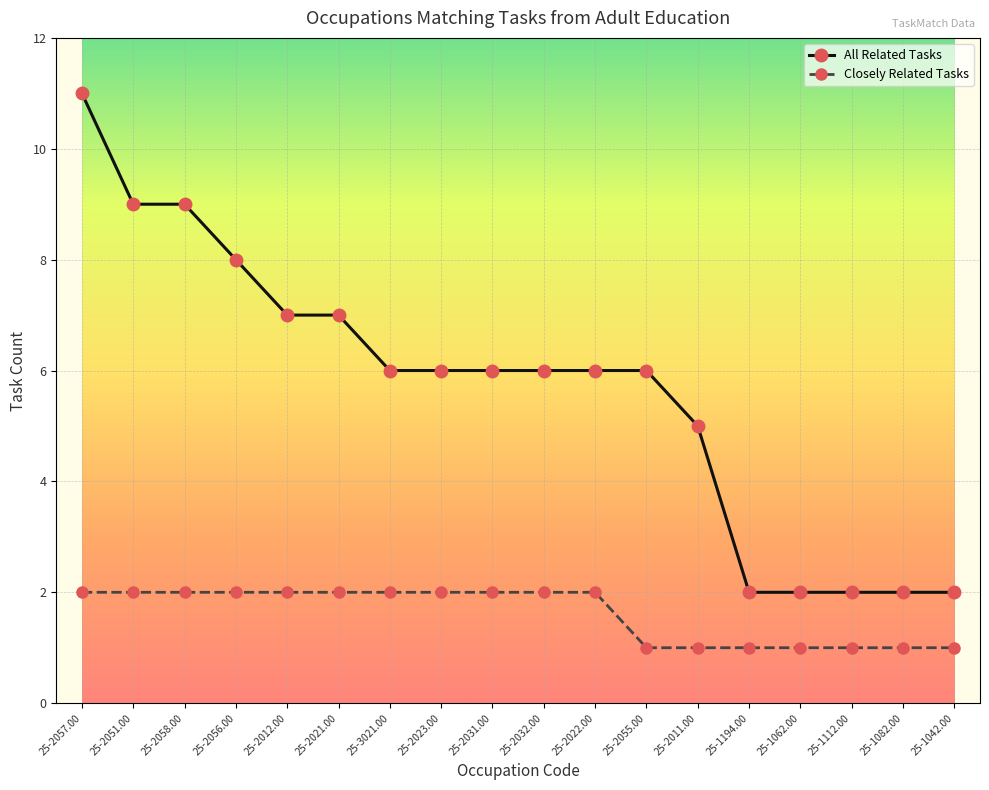

How many series are shown in this chart?

2